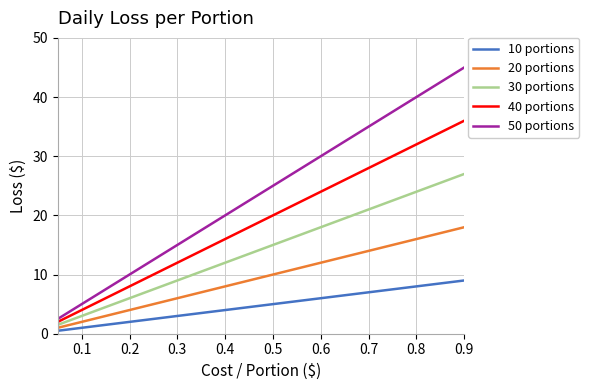

Which series has the largest range (max minus min)?

50 portions